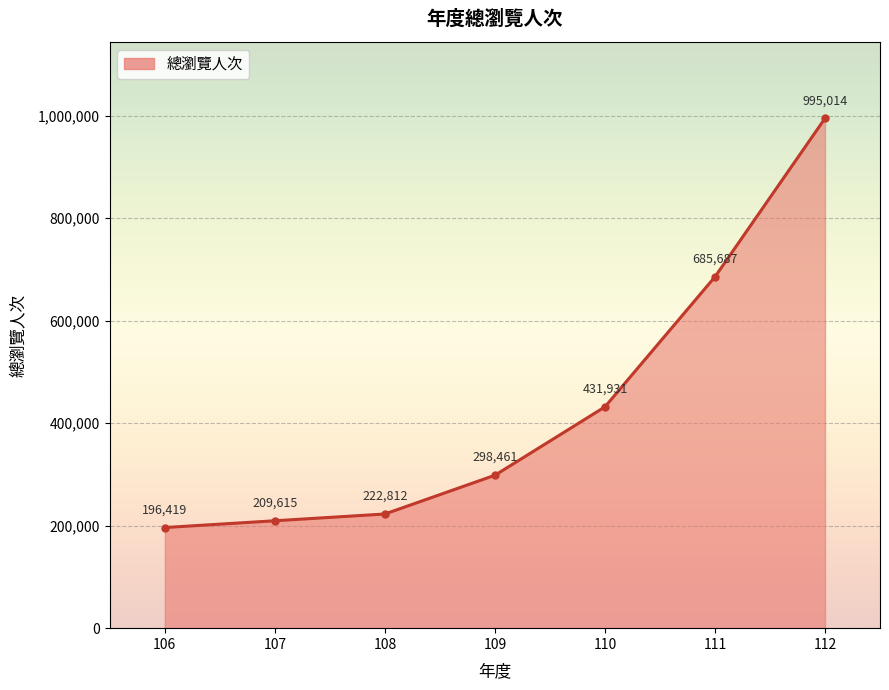

At which category does the chart reach its minimum across all series?

106